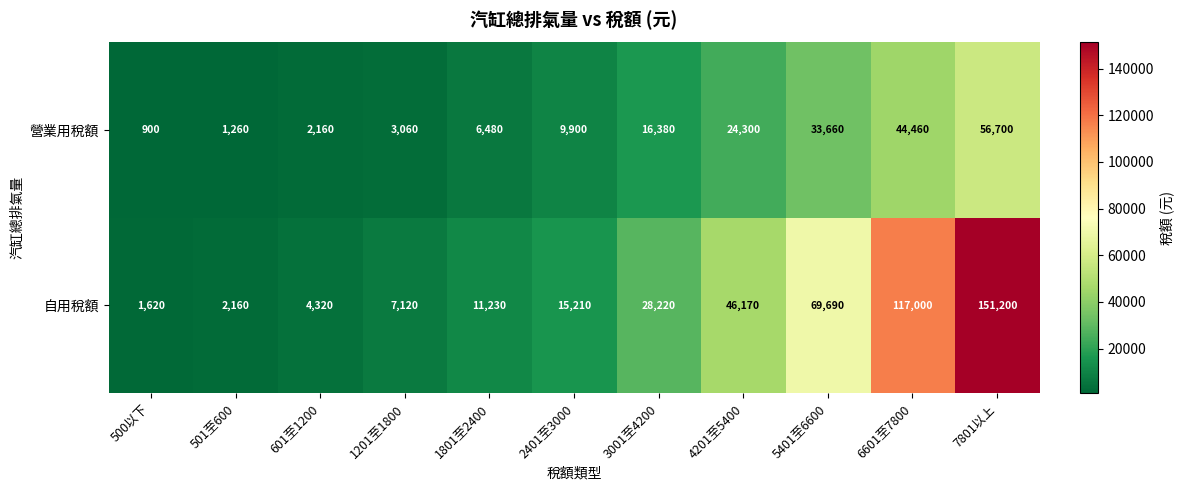

Is it true that 營業用稅額 equals 11091 at 1801至2400?

False